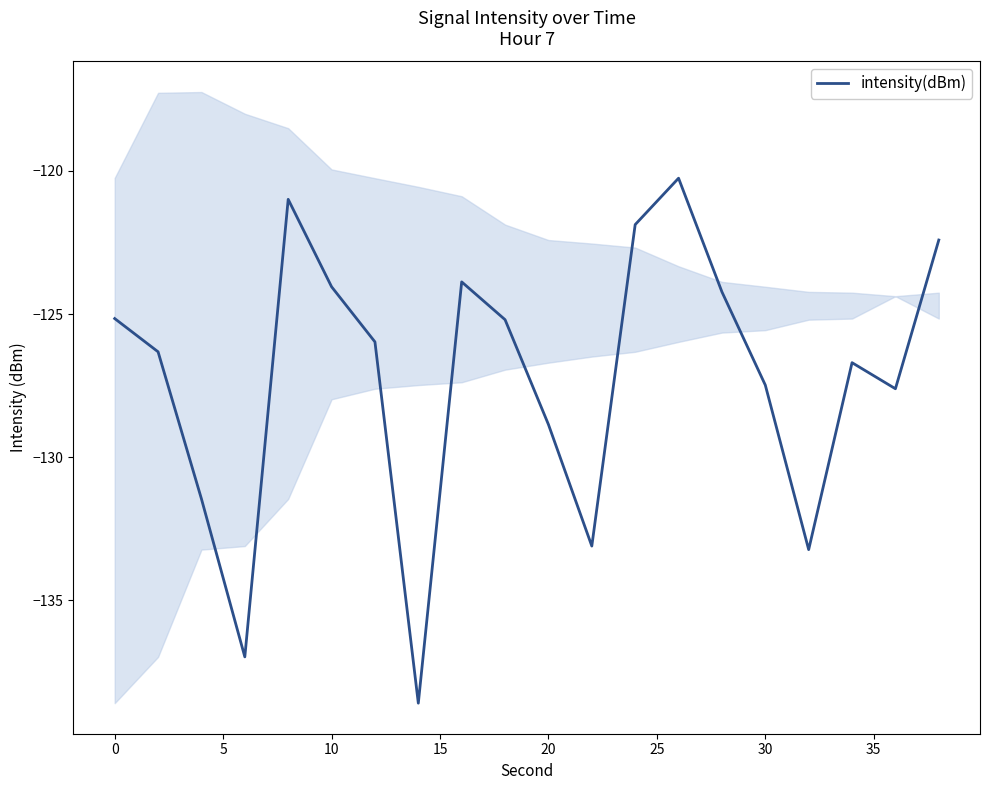

What is the minimum value shown in the chart?

-138.6